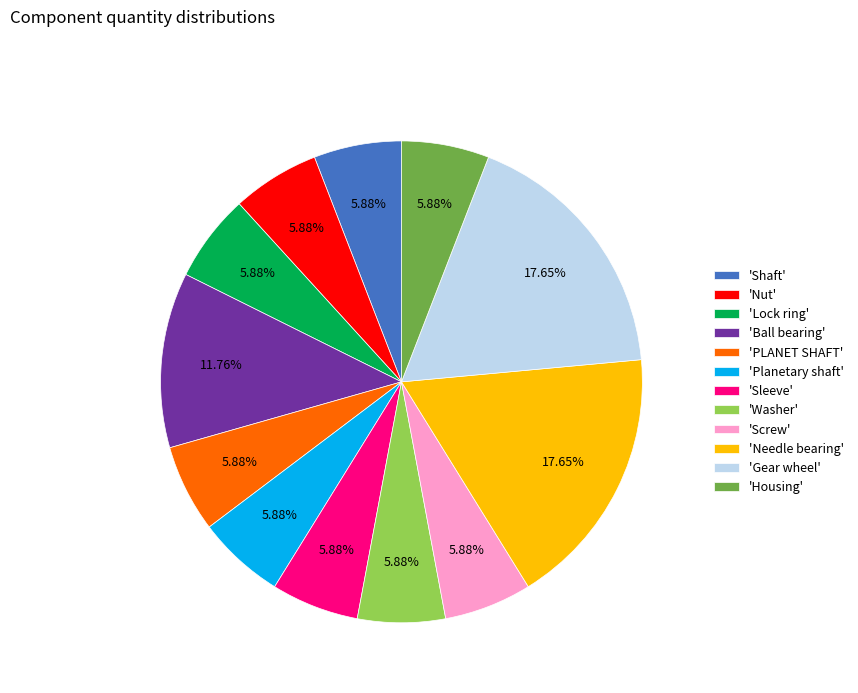

Is there any slice that represents more than half of the pie?

No